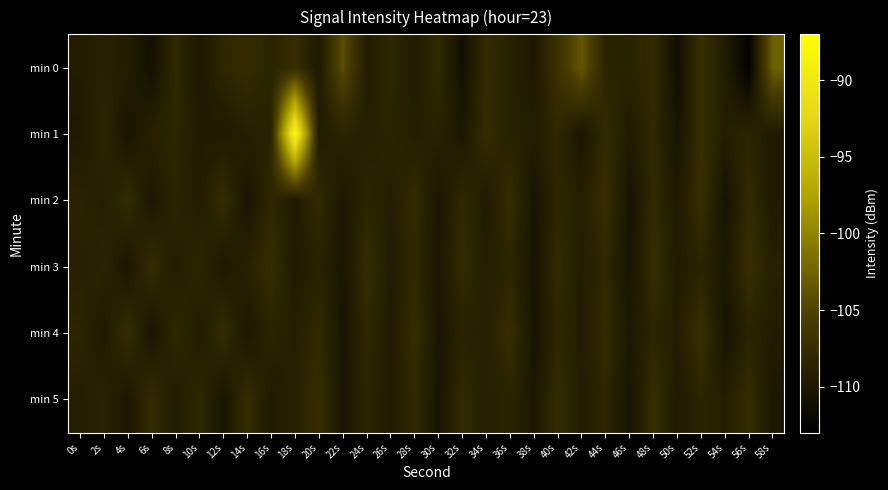

What is the smallest value displayed?

-112.6